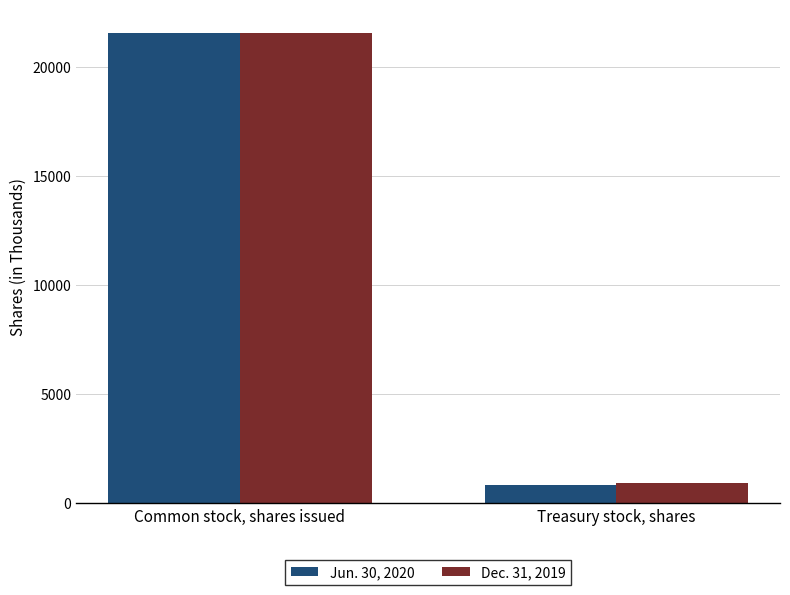

Are the bars horizontal?

No